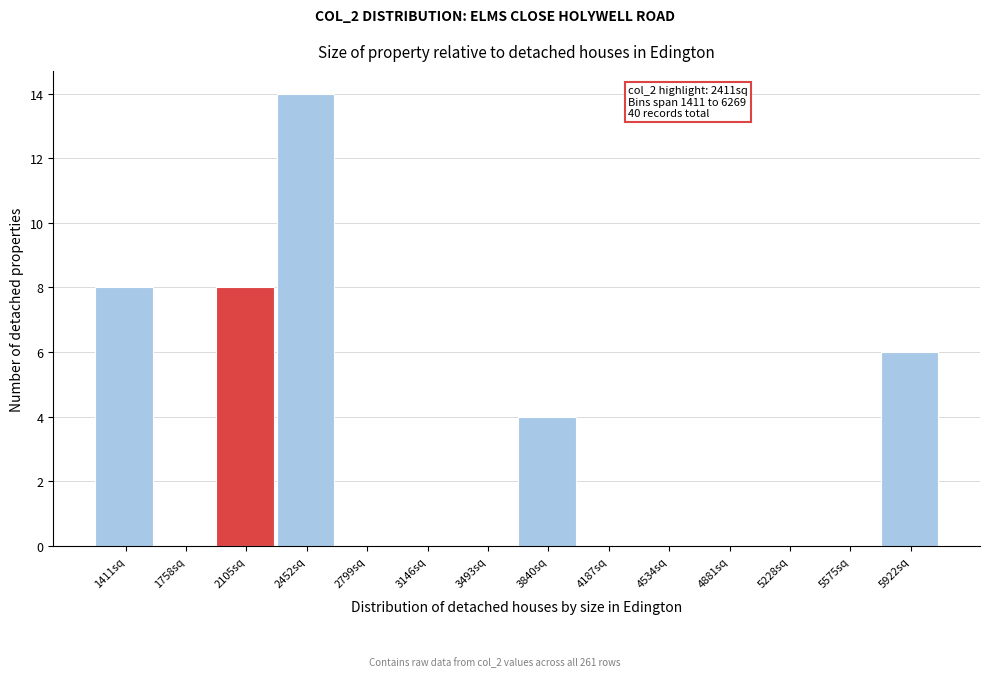

Reading left to right, list all the values displayed in this chart.

1411sq=8	1758sq=0	2105sq=8	2452sq=14	2799sq=0	3146sq=0	3493sq=0	3840sq=4	4187sq=0	4534sq=0	4881sq=0	5228sq=0	5575sq=0	5922sq=6